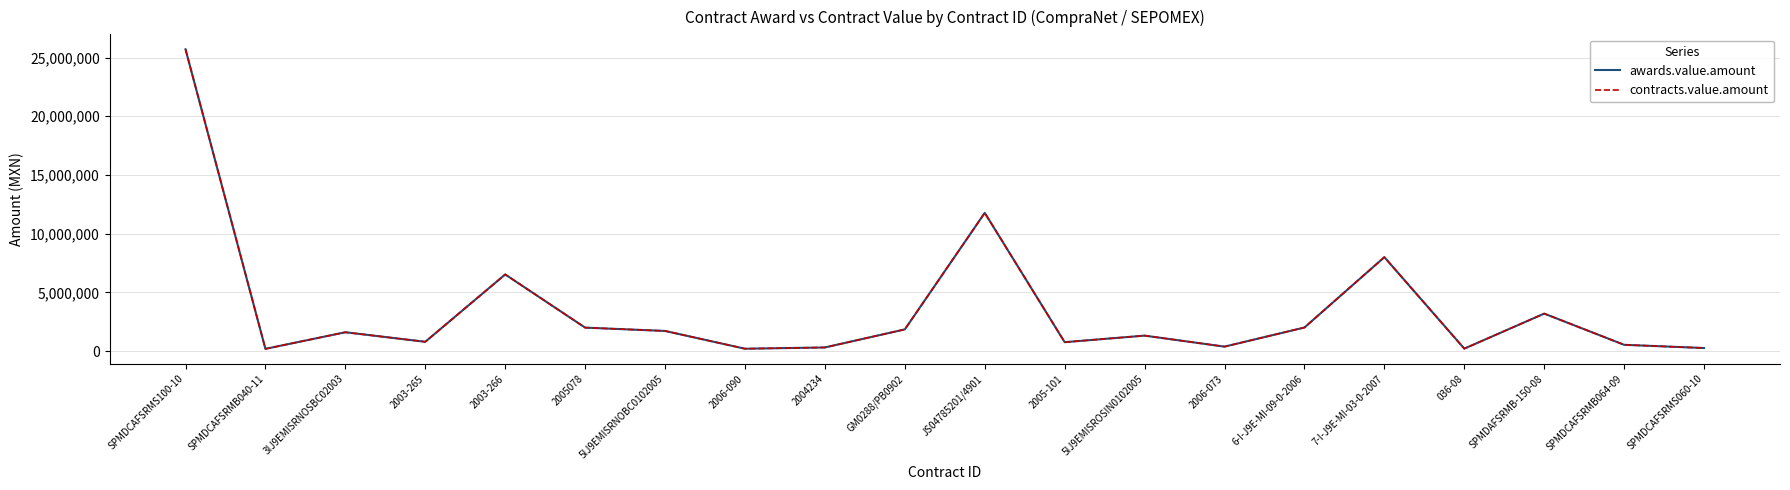

Is this an area chart (filled region under the line)?

No